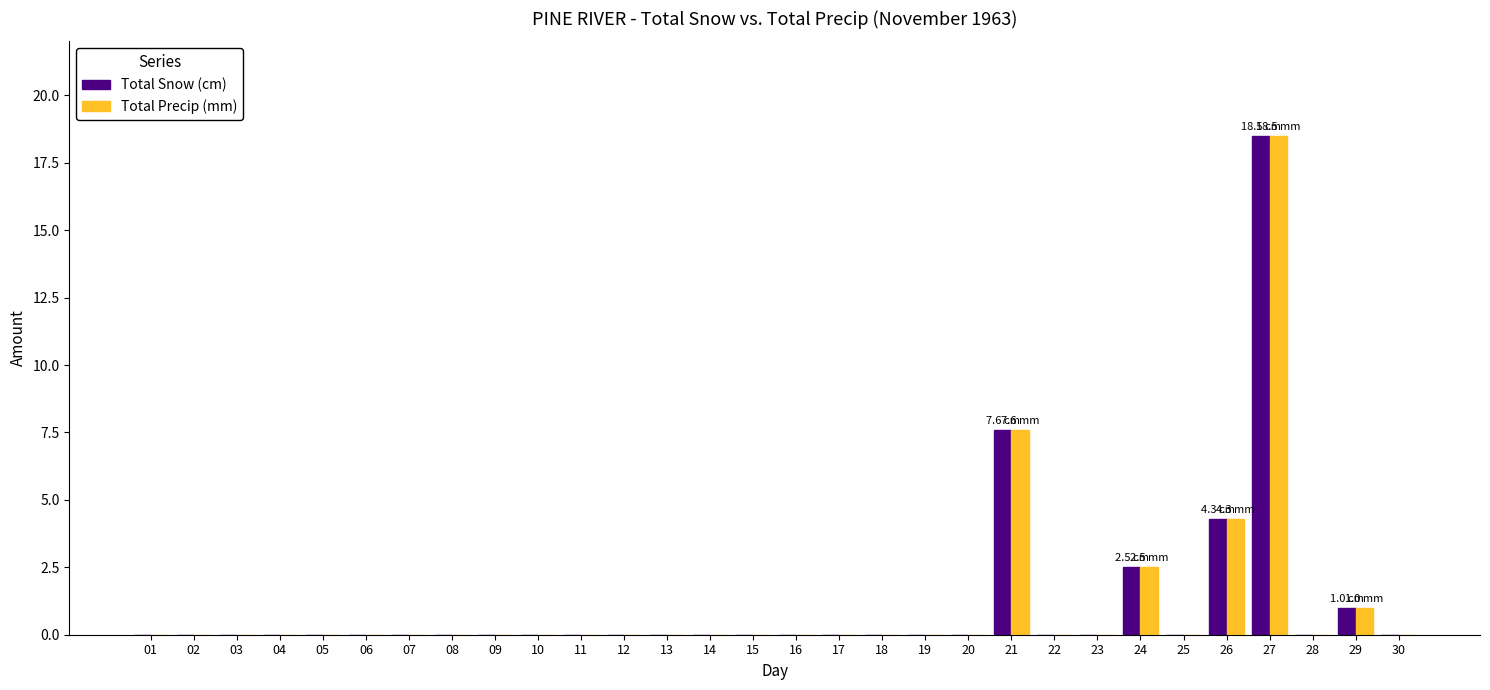

Reading left to right, list all the values displayed in this chart.

Total Snow (cm): 01=0.0	02=0.0	03=0.0	04=0.0	05=0.0	06=0.0	07=0.0	08=0.0	09=0.0	10=0.0	11=0.0	12=0.0	13=0.0	14=0.0	15=0.0	16=0.0	17=0.0	18=0.0	19=0.0	20=0.0	21=7.6	22=0.0	23=0.0	24=2.5	25=0.0	26=4.3	27=18.5	28=0.0	29=1.0	30=0.0
Total Precip (mm): 01=0.0	02=0.0	03=0.0	04=0.0	05=0.0	06=0.0	07=0.0	08=0.0	09=0.0	10=0.0	11=0.0	12=0.0	13=0.0	14=0.0	15=0.0	16=0.0	17=0.0	18=0.0	19=0.0	20=0.0	21=7.6	22=0.0	23=0.0	24=2.5	25=0.0	26=4.3	27=18.5	28=0.0	29=1.0	30=0.0